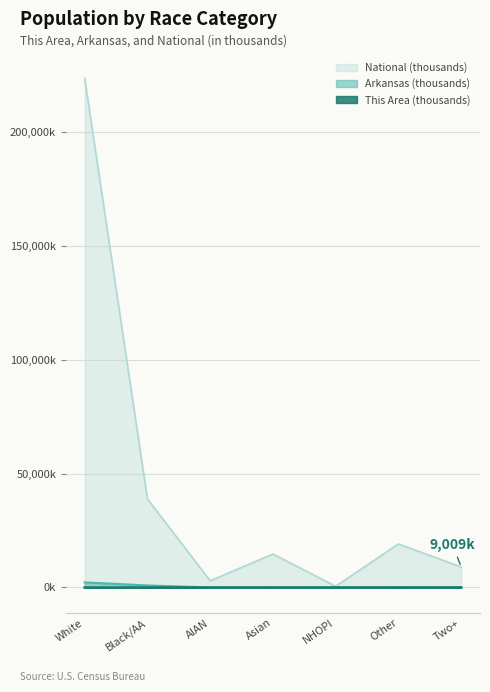

Reading right to left, list all the values displayed in this chart.

This Area: 0.1	0.1	0.0	0.0	0.0	0.0	4.3
Arkansas: 57.0	99.6	5.9	36.1	22.2	895.4	2245.2
National: 9009.1	19107.4	540.0	14674.3	2932.2	38929.3	223553.3